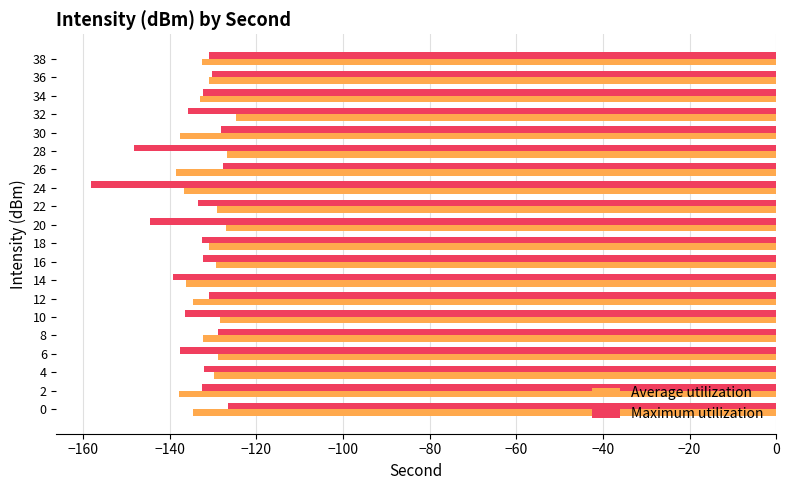

Which label corresponds to the smallest value in the chart?

24